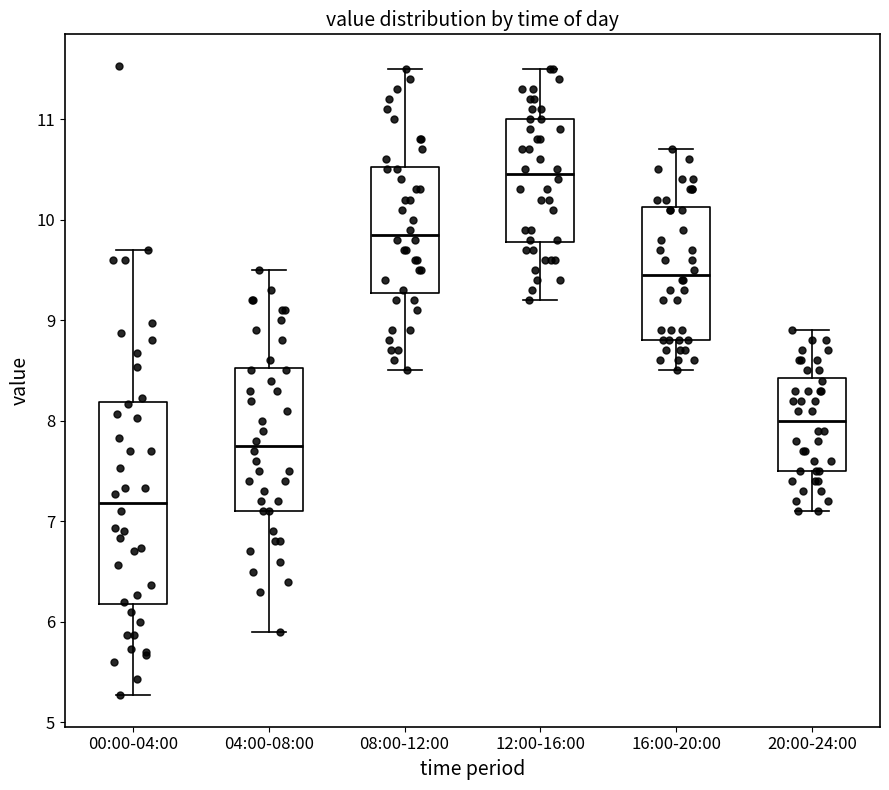

Reading left to right, read every box against the y-axis: the position of its median line, the range the box covers, and the ends of its whiskers. The values are not printed on the chart, so give them approximately, as read against the axis.

00:00-04:00: median 7.2, box 6.2 to 8.2, whiskers 5.3 to 9.7
04:00-08:00: median 7.8, box 7.1 to 8.5, whiskers 5.9 to 9.5
08:00-12:00: median 9.9, box 9.3 to 10.5, whiskers 8.5 to 11.5
12:00-16:00: median 10.5, box 9.8 to 11.0, whiskers 9.2 to 11.5
16:00-20:00: median 9.5, box 8.8 to 10.1, whiskers 8.5 to 10.7
20:00-24:00: median 8.0, box 7.5 to 8.4, whiskers 7.1 to 8.9